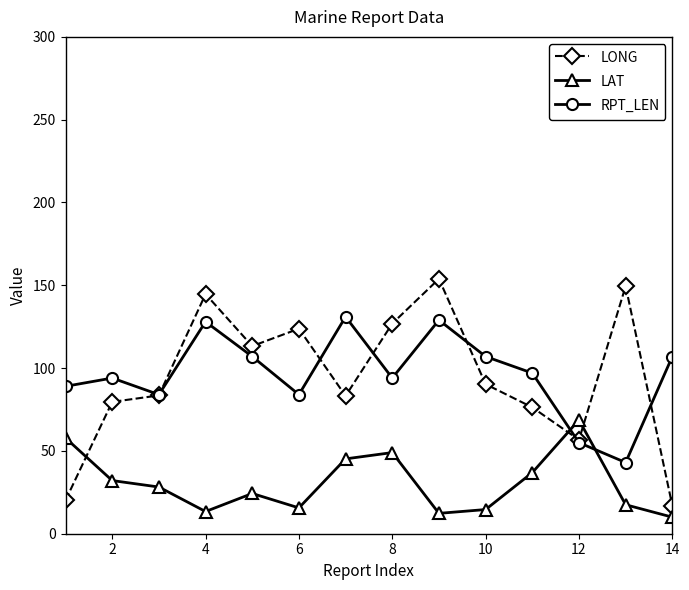

What is the smallest value displayed?

10.0